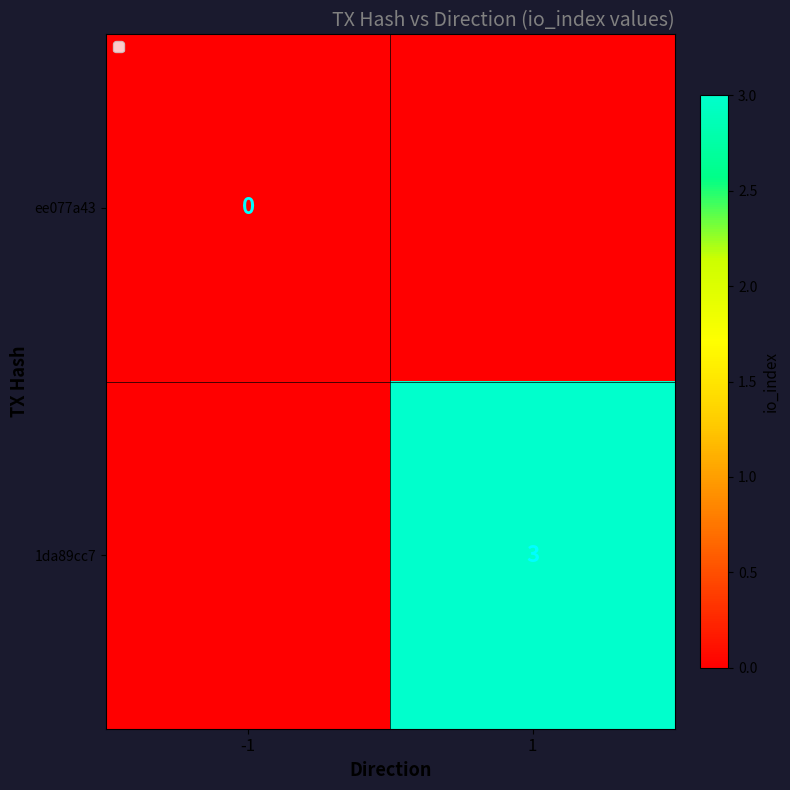

How many data points does each series have?

2